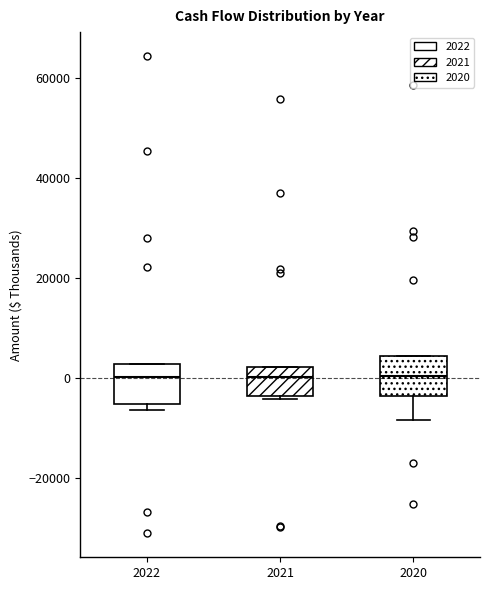

Reading left to right, read every box against the y-axis: the position of its median line, the range the box covers, and the ends of its whiskers. The values are not printed on the chart, so give them approximately, as read against the axis.

2022: median 0, box -6000 to 2000, whiskers -6000 (just below the box's lower edge) to 2000
2021: median 0, box -4000 to 2000, whiskers -4000 (just below the box's lower edge) to 2000
2020: median 0, box -4000 to 4000, whiskers -8000 to 4000